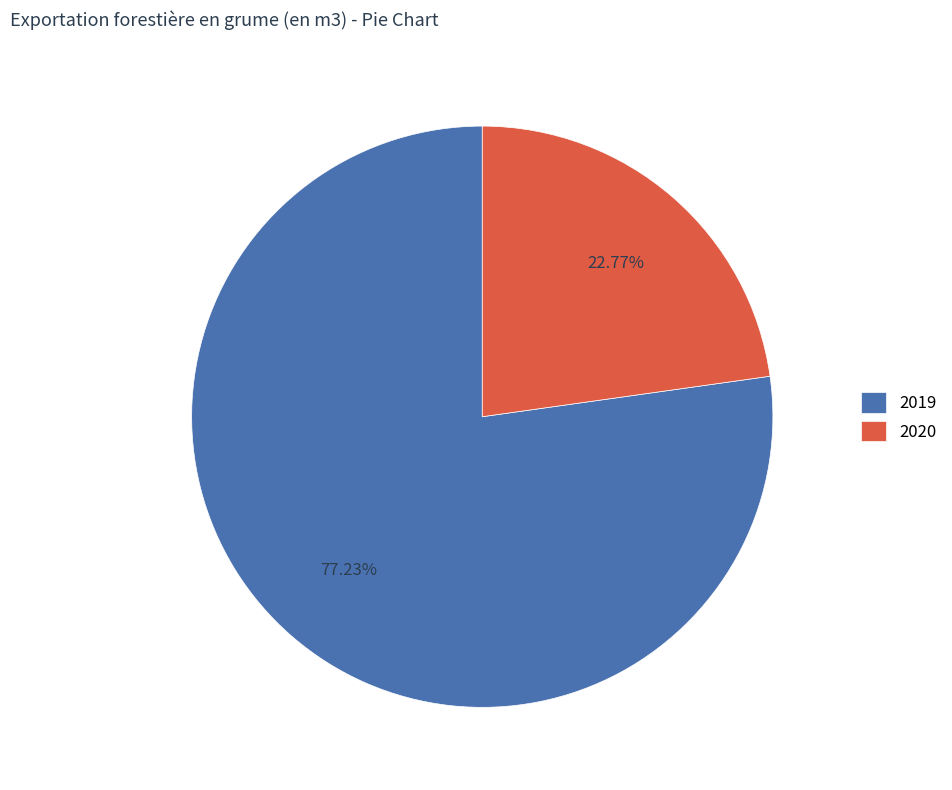

The 2020 slice represents 30% of the pie. True or false?

False